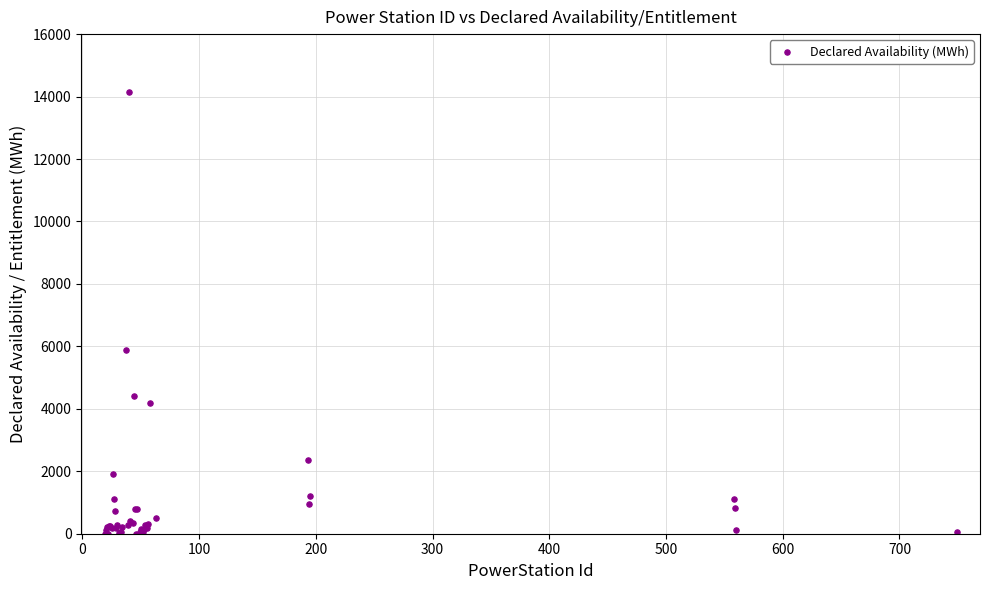

What Y value in the scatter plot is closest to 7076?

5873.3